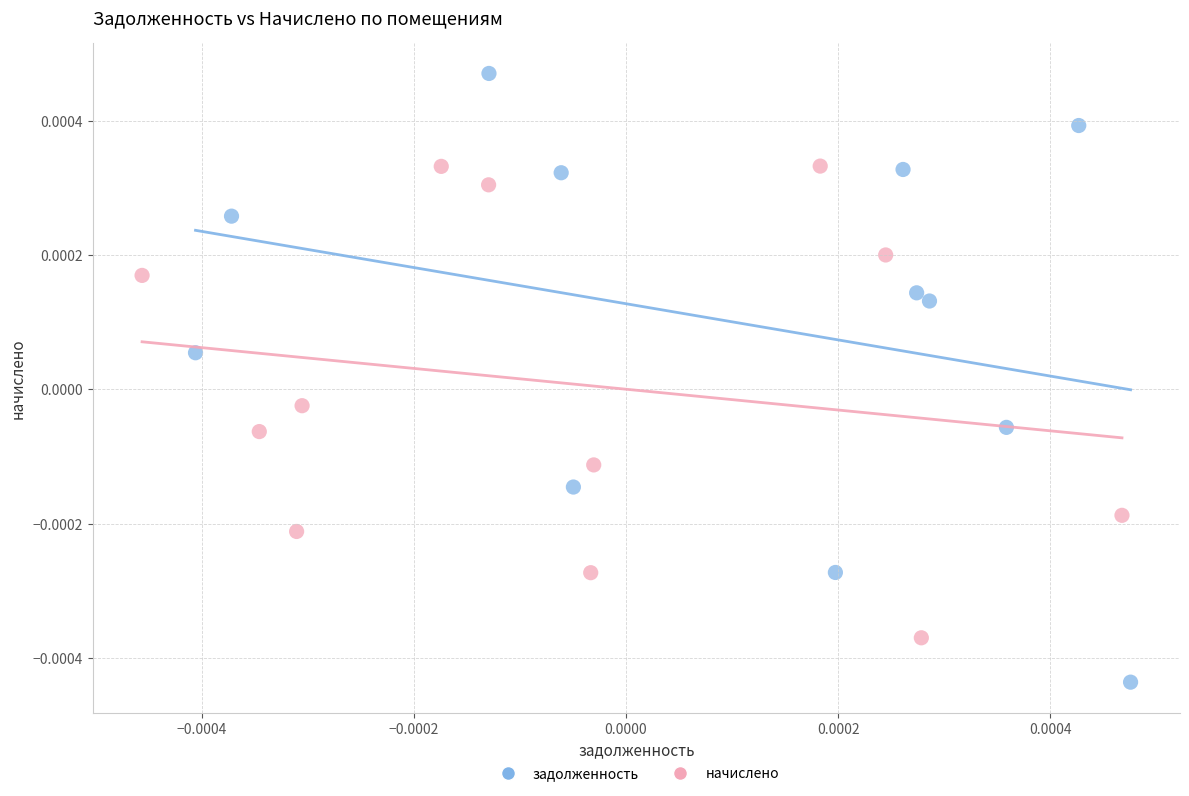

Which series has the widest spread of Y values?

задолженность